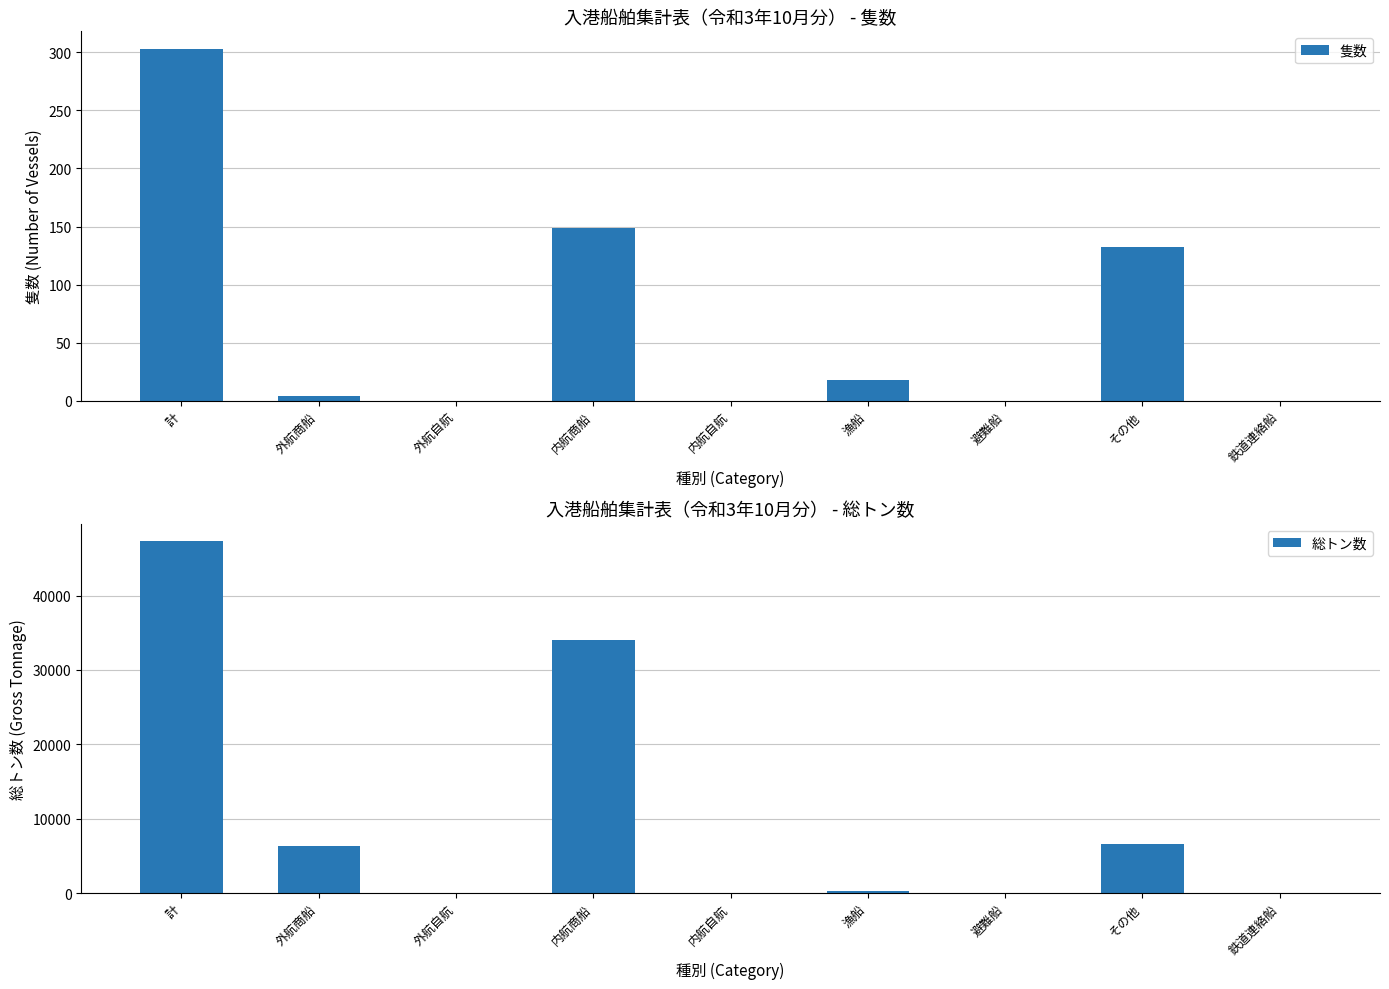

The 総トン数 series shows 46963 at 内航商船. True or false?

False